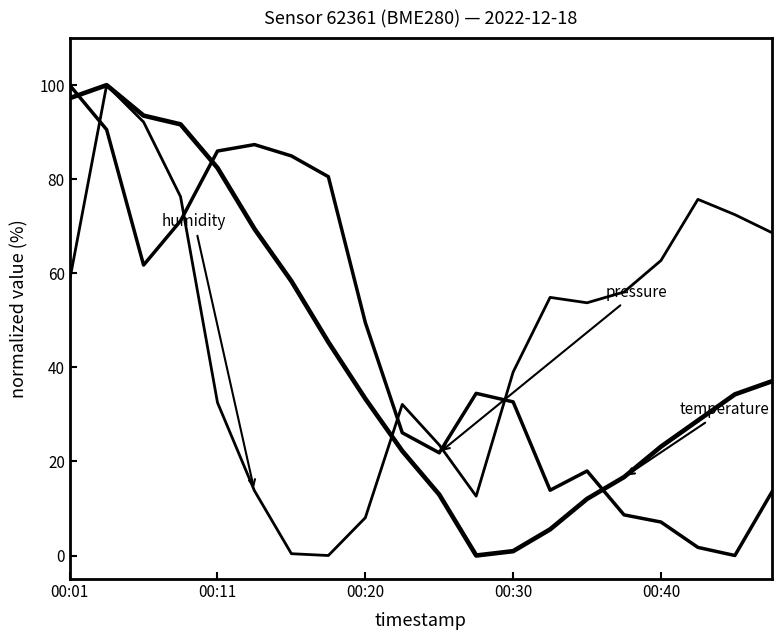

How many lines are shown in the chart?

3